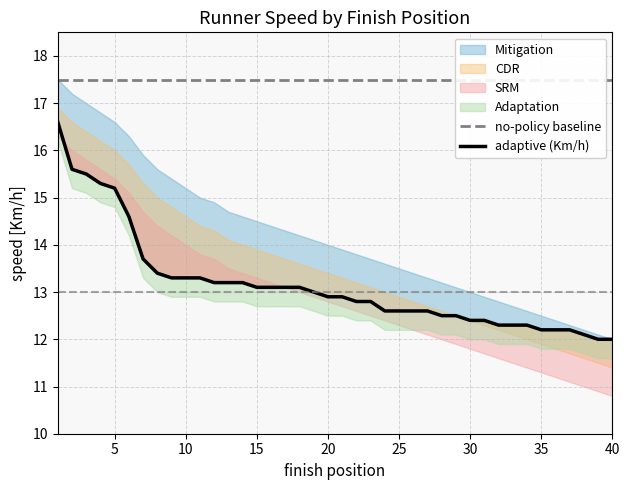

What is the average value of the adaptive (Km/h) series?

13.2